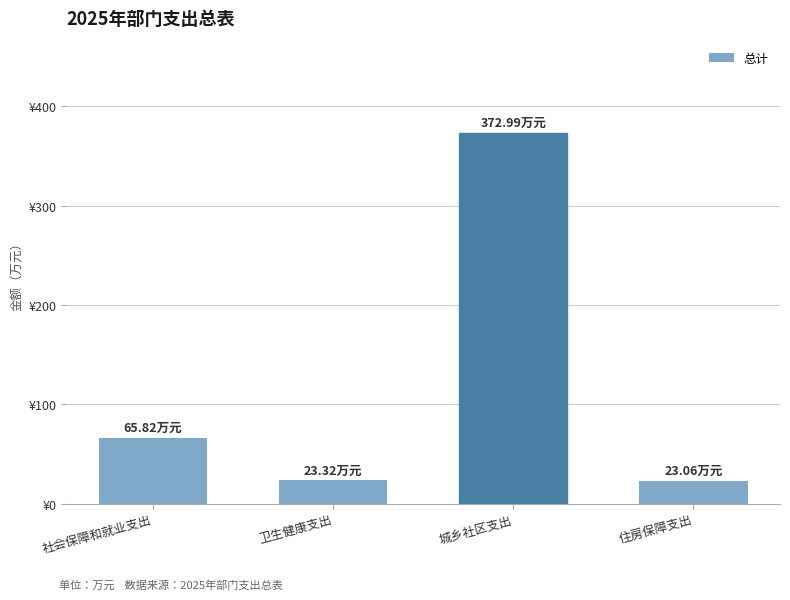

What is the greatest value displayed?

373.0